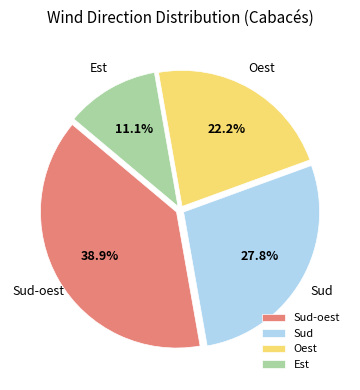

Is there a majority slice in this chart?

No